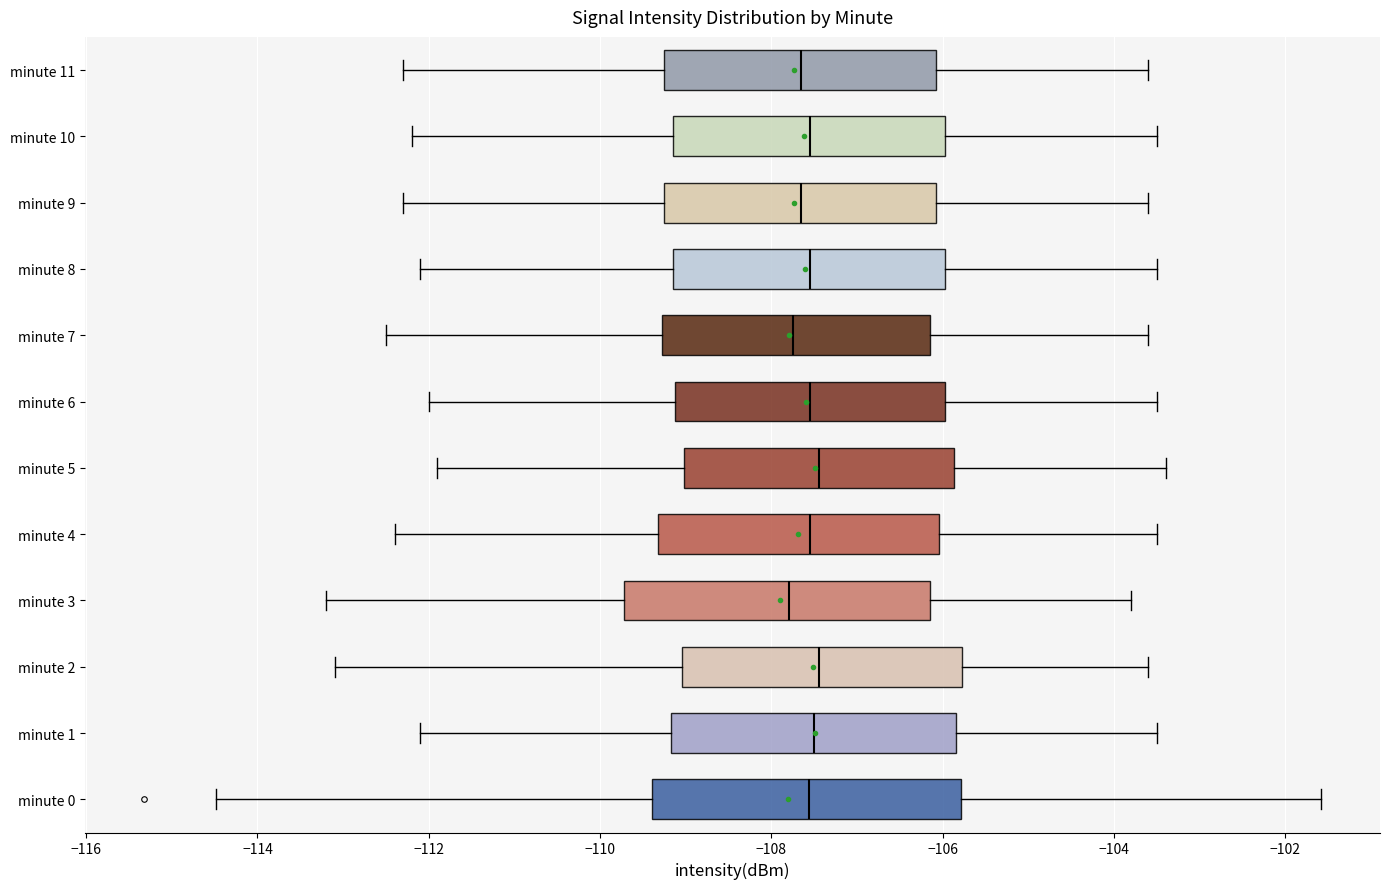

Reading bottom to top, read every box against the x-axis: the position of its median line, the range the box covers, and the ends of its whiskers. The values are not printed on the chart, so give them approximately, as read against the axis.

minute 0: median -107.6, box -109.4 to -105.8, whiskers -114.4 to -101.6
minute 1: median -107.4, box -109.2 to -105.8, whiskers -112.0 to -103.4
minute 2: median -107.4, box -109.0 to -105.8, whiskers -113.0 to -103.6
minute 3: median -107.8, box -109.8 to -106.2, whiskers -113.2 to -103.8
minute 4: median -107.6, box -109.4 to -106.0, whiskers -112.4 to -103.4
minute 5: median -107.4, box -109.0 to -105.8, whiskers -111.8 to -103.4
minute 6: median -107.6, box -109.2 to -106.0, whiskers -112.0 to -103.4
minute 7: median -107.8, box -109.2 to -106.2, whiskers -112.4 to -103.6
minute 8: median -107.6, box -109.2 to -106.0, whiskers -112.0 to -103.4
minute 9: median -107.6, box -109.2 to -106.0, whiskers -112.2 to -103.6
minute 10: median -107.6, box -109.2 to -106.0, whiskers -112.2 to -103.4
minute 11: median -107.6, box -109.2 to -106.0, whiskers -112.2 to -103.6